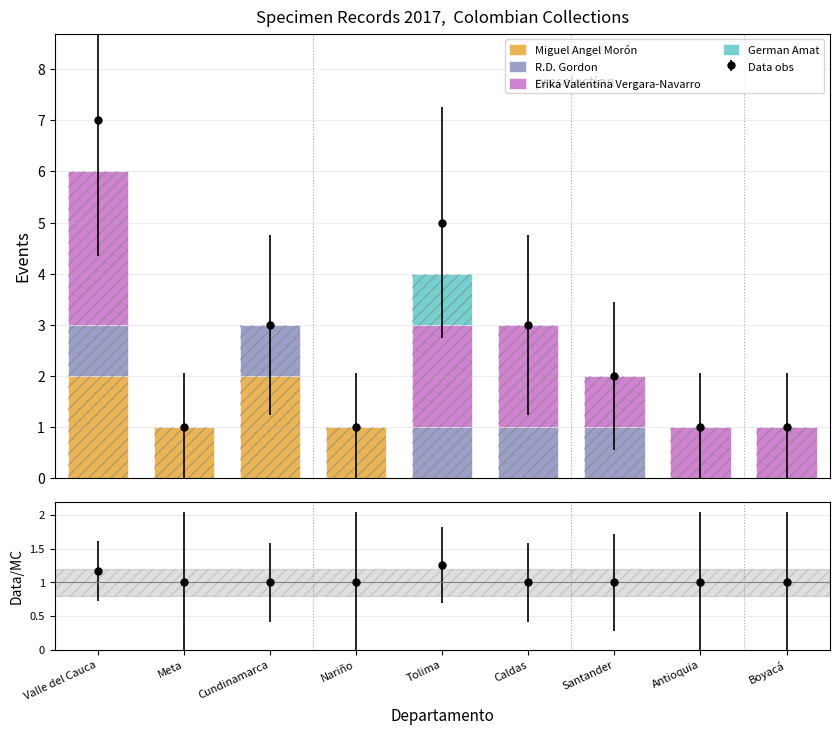

The value of Miguel Angel Morón at Cundinamarca is 3. True or false?

False